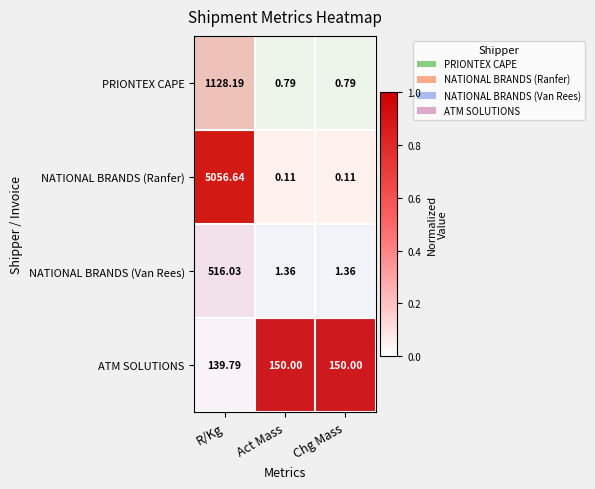

Between R/Kg and Chg Mass, which series saw the biggest shift?

NATIONAL BRANDS (Ranfer)